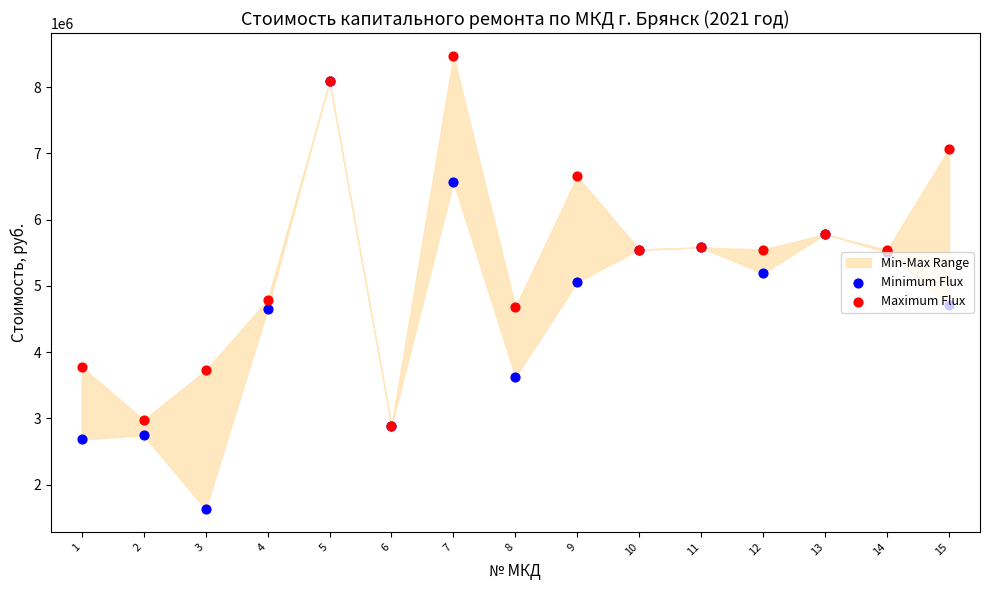

At how many categories does at least one series exceed 2657125?

15